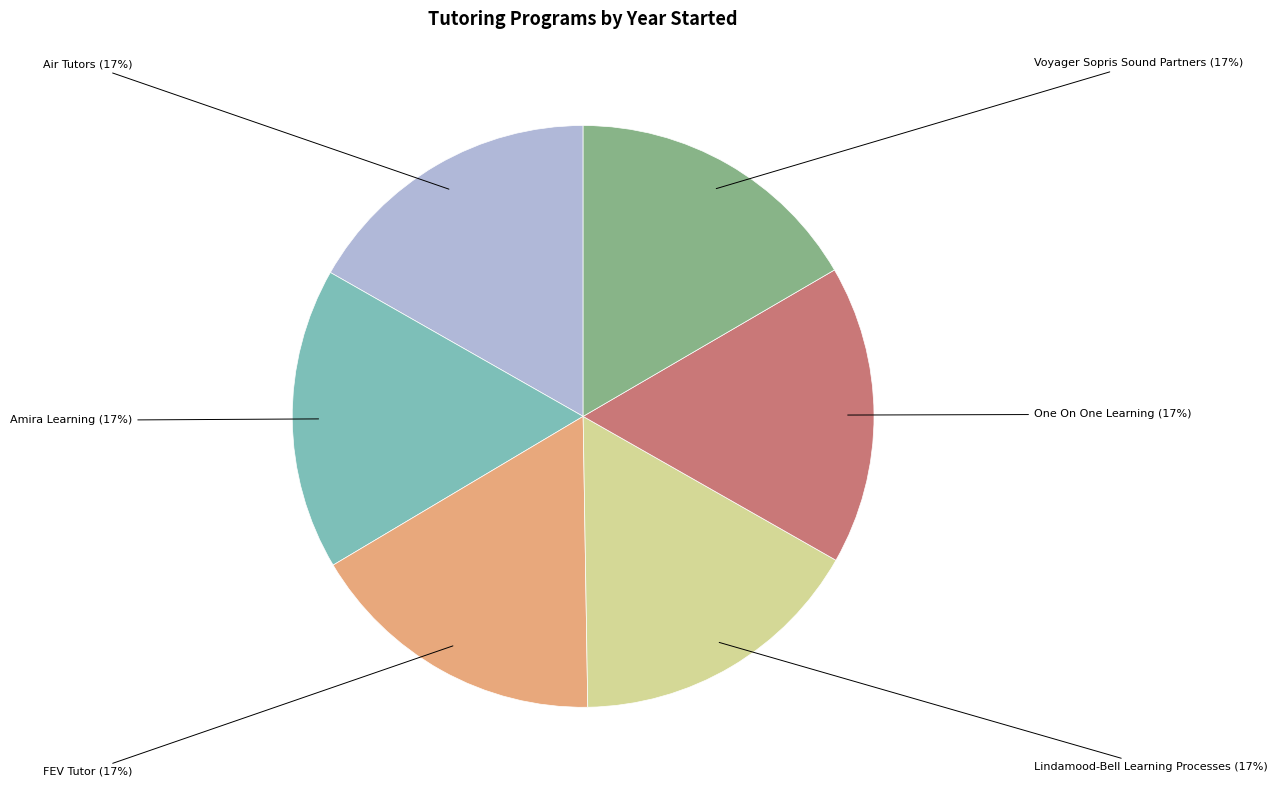

The Air Tutors slice represents 17% of the pie. True or false?

True